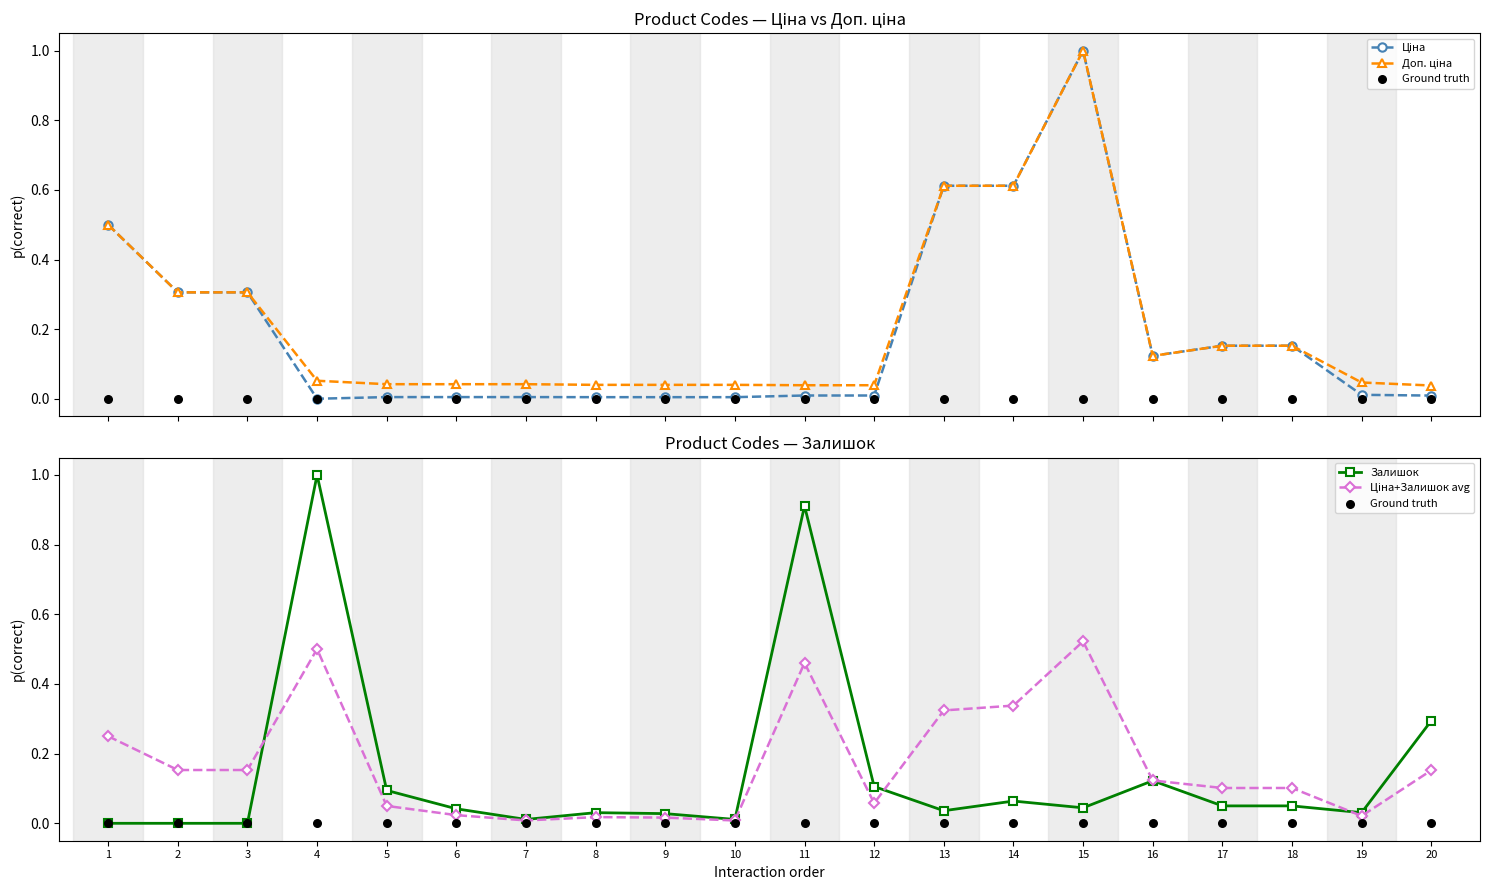

What are all the series names shown in the legend?

Ціна, Доп. ціна, Ground truth, Залишок, Ціна+Залишок avg